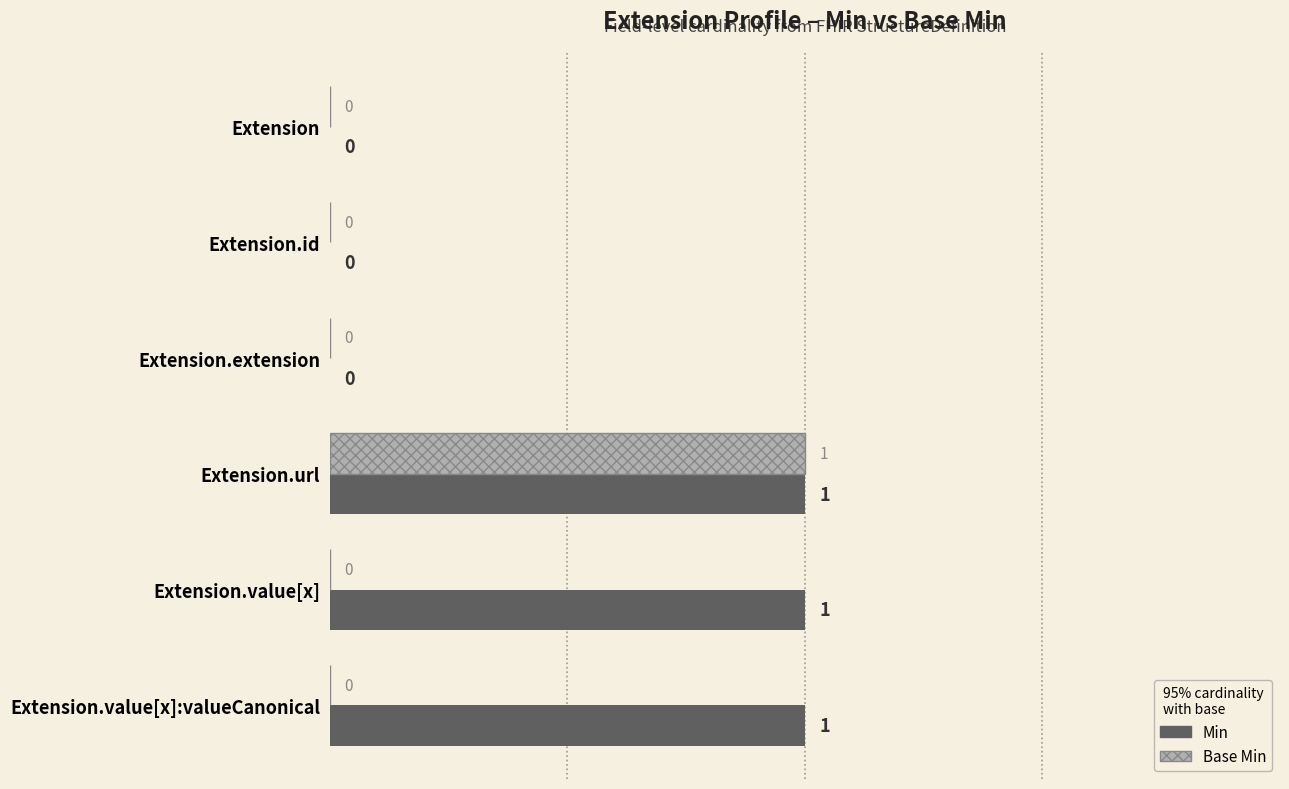

At which category is the sum across all series the highest?

Extension.url